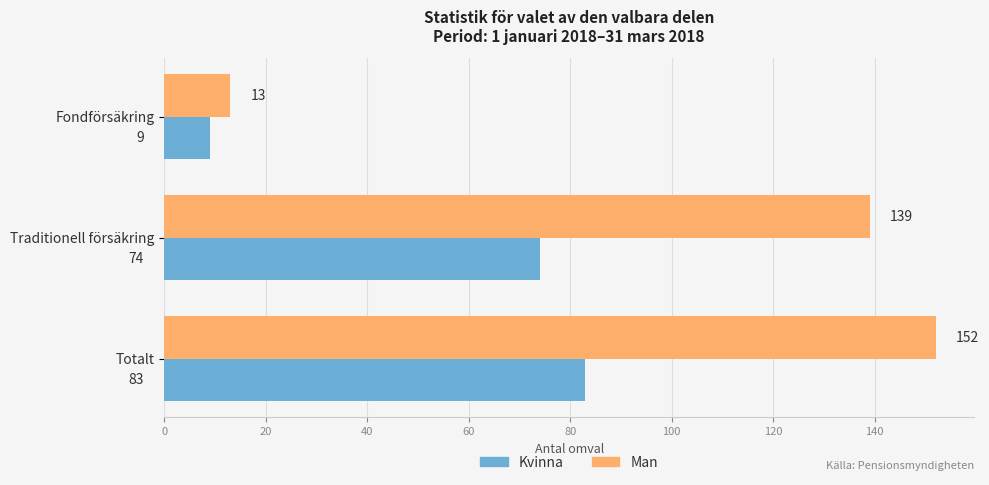

How many categories are shown in the chart?

3